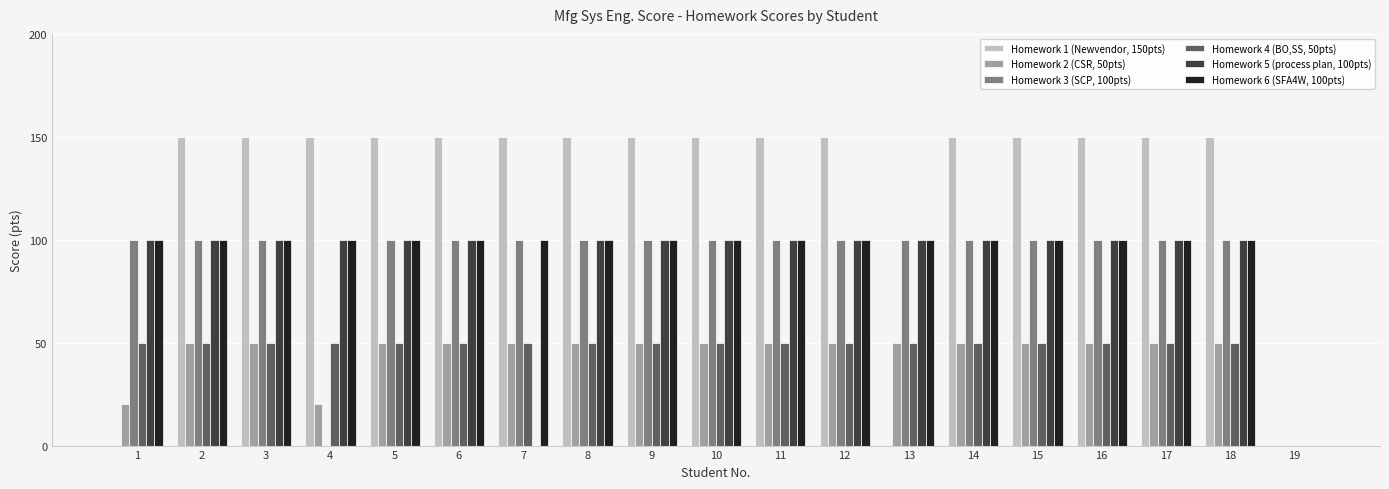

Reading left to right, list all the values displayed in this chart.

Homework 1 (Newvendor, 150pts): 0	150	150	150	150	150	150	150	150	150	150	150	0	150	150	150	150	150	0
Homework 2 (CSR, 50pts): 20	50	50	20	50	50	50	50	50	50	50	50	50	50	50	50	50	50	0
Homework 3 (SCP, 100pts): 100	100	100	0	100	100	100	100	100	100	100	100	100	100	100	100	100	100	0
Homework 4 (BO,SS, 50pts): 50	50	50	50	50	50	50	50	50	50	50	50	50	50	50	50	50	50	0
Homework 5 (process plan, 100pts): 100	100	100	100	100	100	0	100	100	100	100	100	100	100	100	100	100	100	0
Homework 6 (SFA4W, 100pts): 100	100	100	100	100	100	100	100	100	100	100	100	100	100	100	100	100	100	0